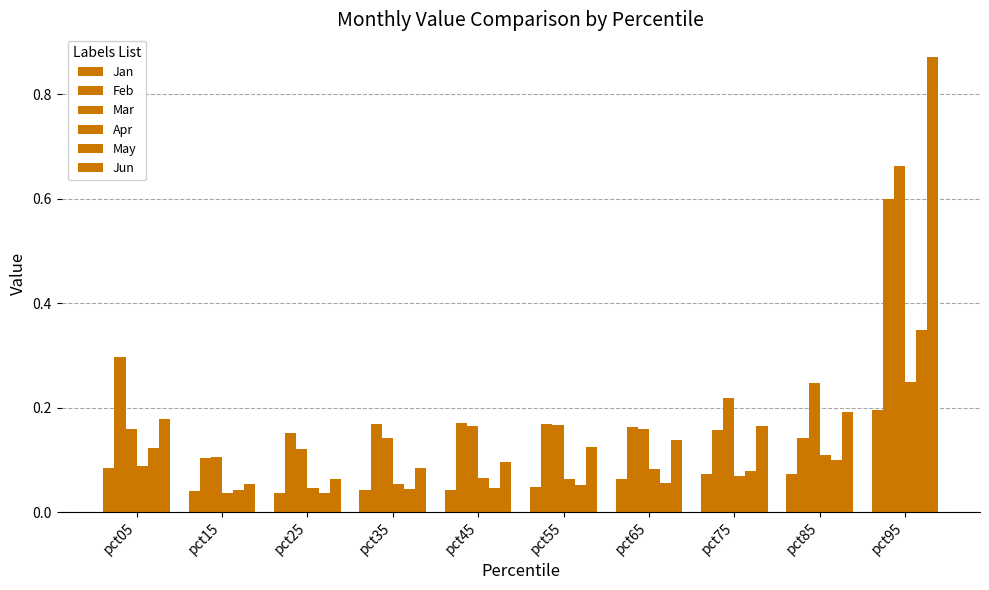

How many bars are there in each group?

6